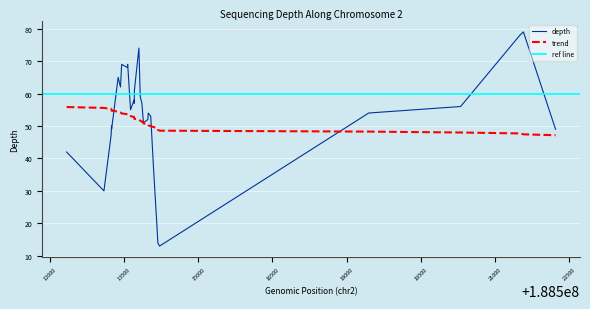

What is the value of the 25th point from the left?

13